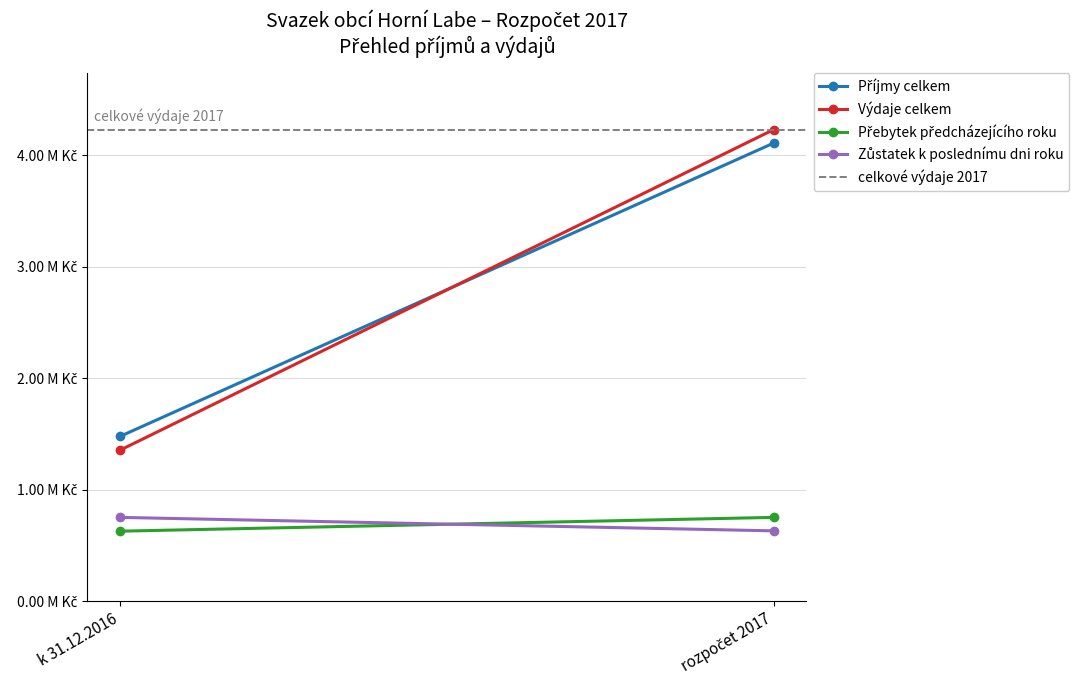

Rank the series by their maximum value, from highest to lowest.

Výdaje celkem, celkové výdaje 2017, Příjmy celkem, Přebytek předcházejícího roku, Zůstatek k poslednímu dni roku